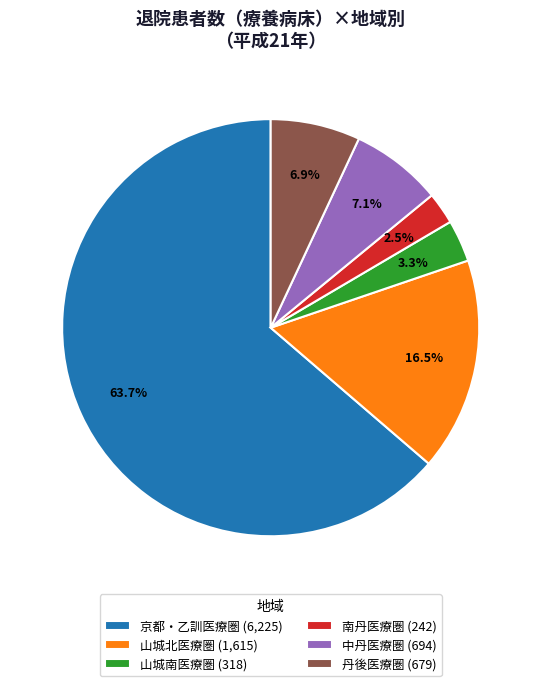

To the nearest percent, what is the difference between the largest and smallest slice percentages?

61%